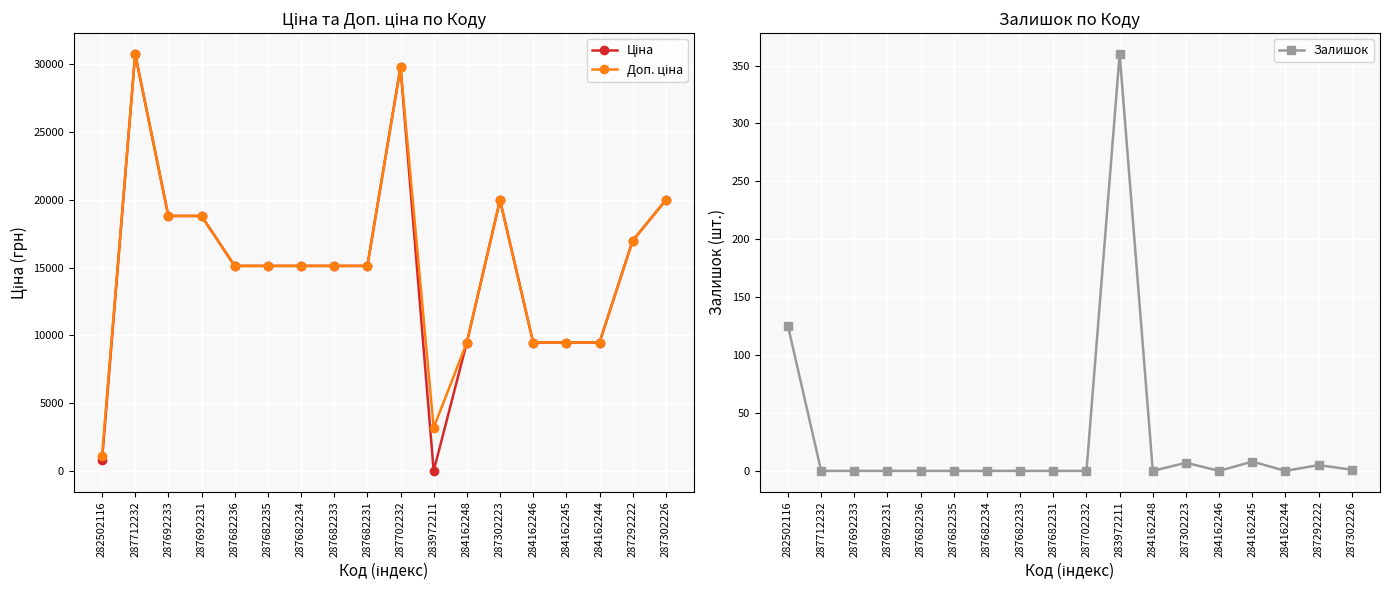

Where is the first local maximum for Ціна?

287712232